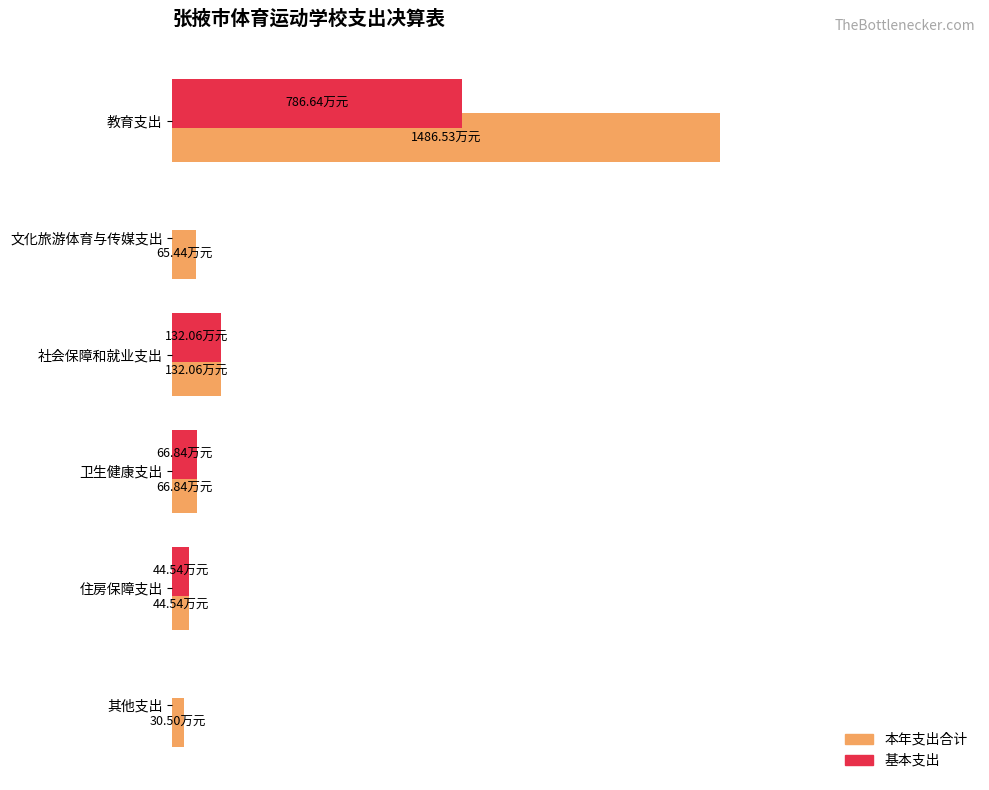

What is the label of the 2nd bar from the right?

住房保障支出